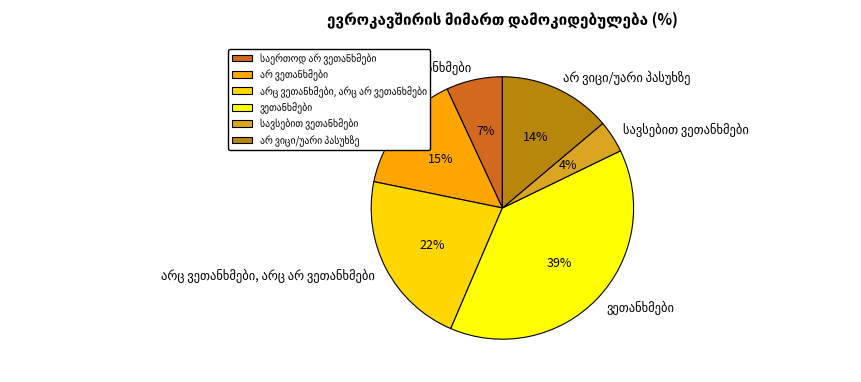

Is there a majority slice in this chart?

No